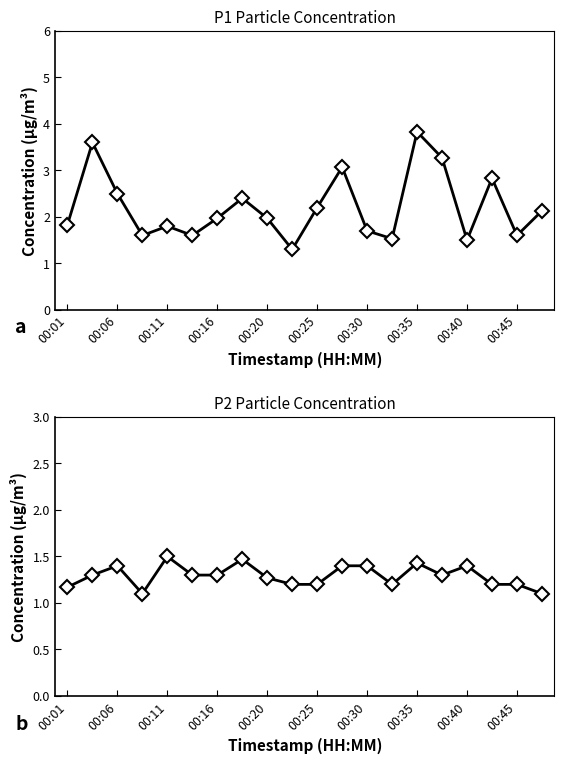

Which series has the largest total across all categories?

P1